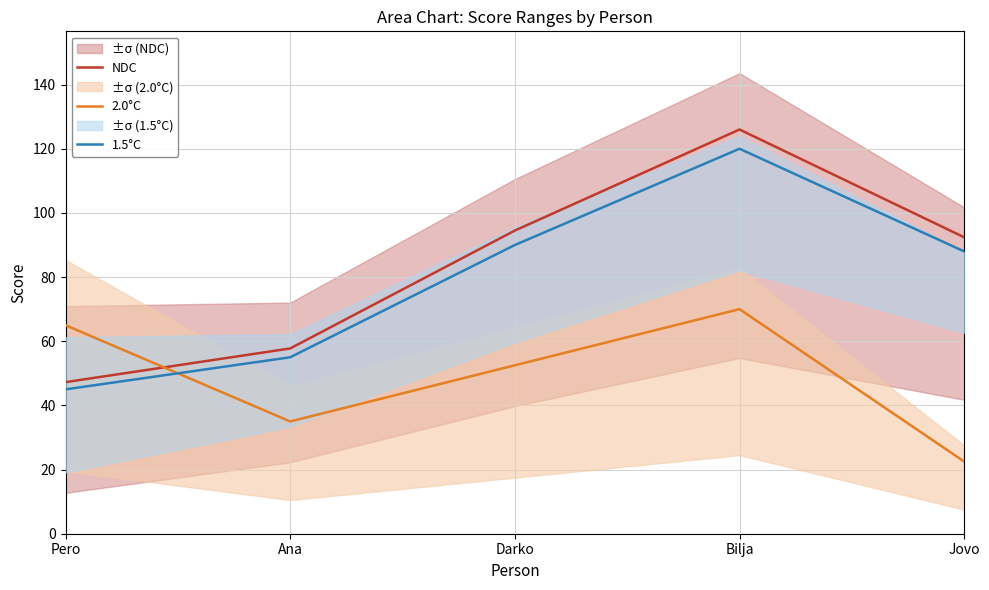

What is the average value of the 1.5°C series?

79.6